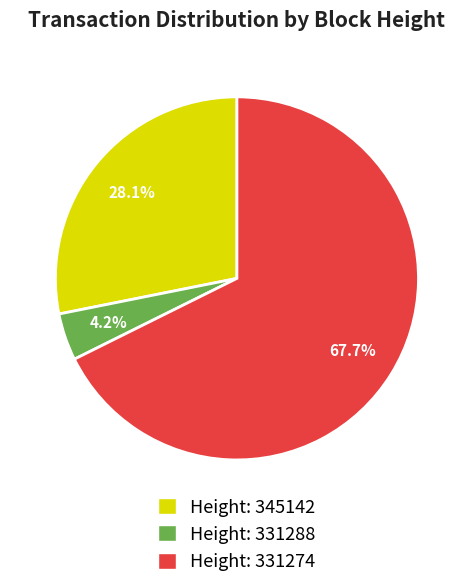

Is there any slice that represents more than half of the pie?

Yes